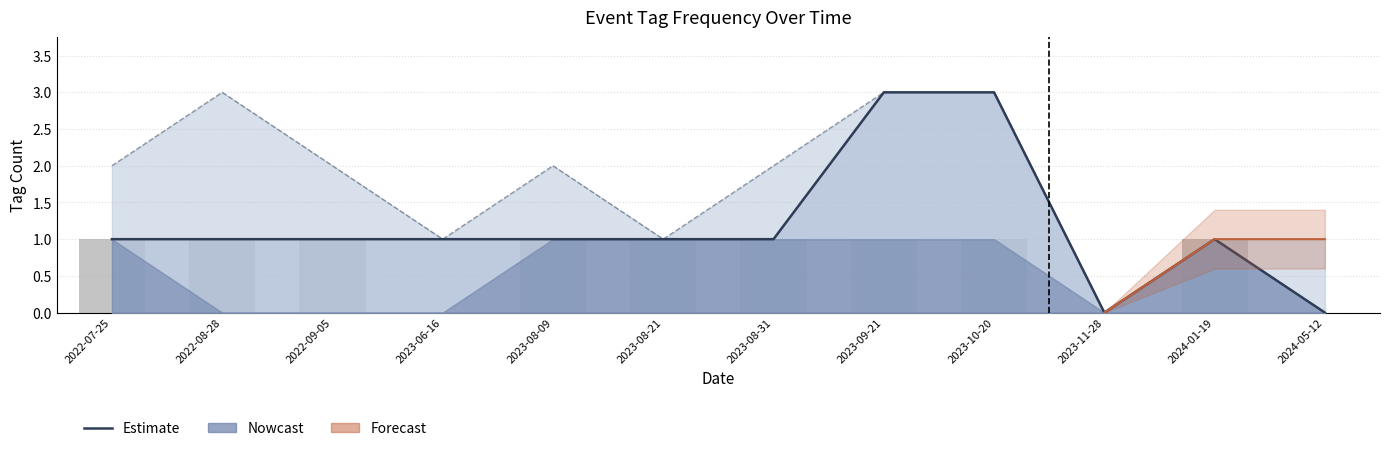

How many values are below 1?

3